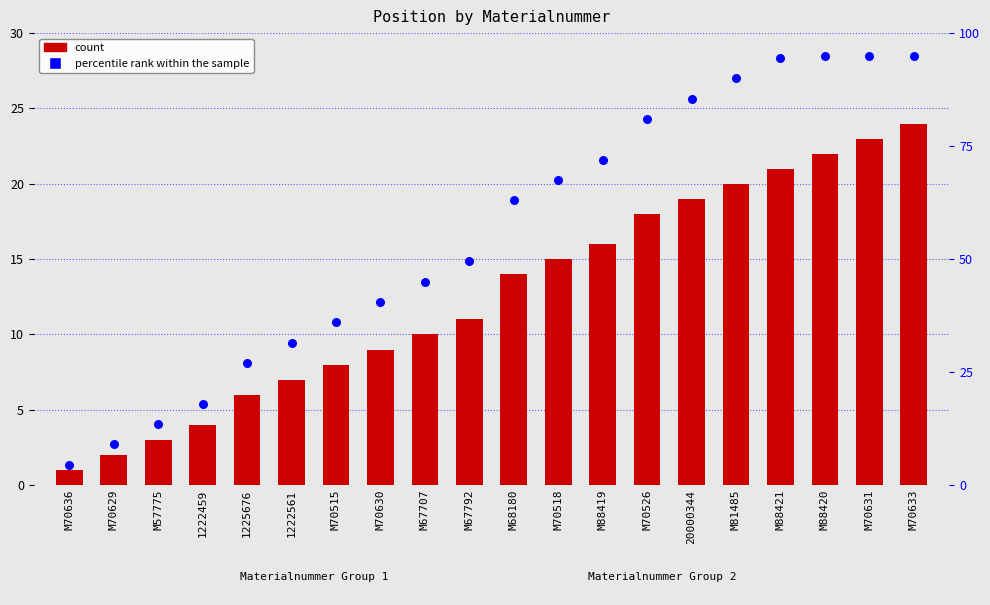

Is the value of percentile rank within the sample at M88421 greater than the value of Position at M88421?

Yes